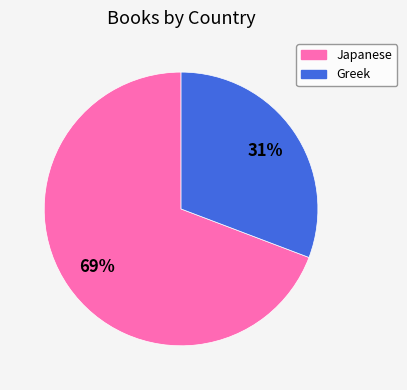

How many slices are in this pie chart?

2